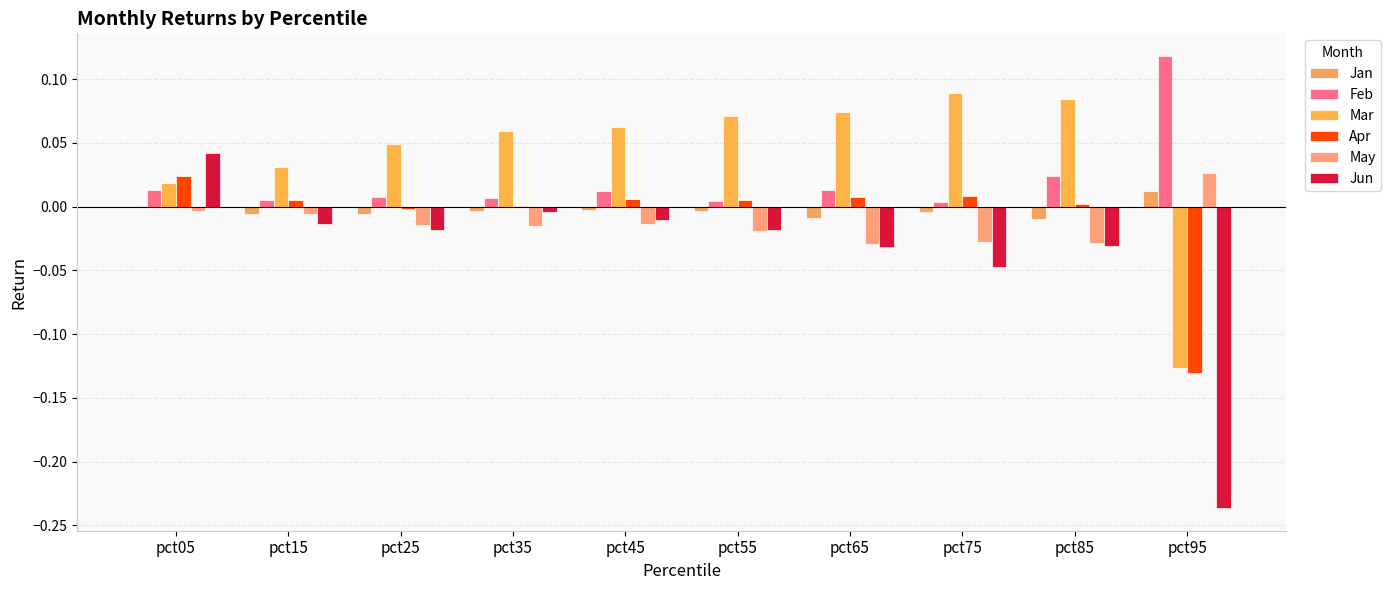

Are the bars grouped side by side (vs. stacked)?

Yes